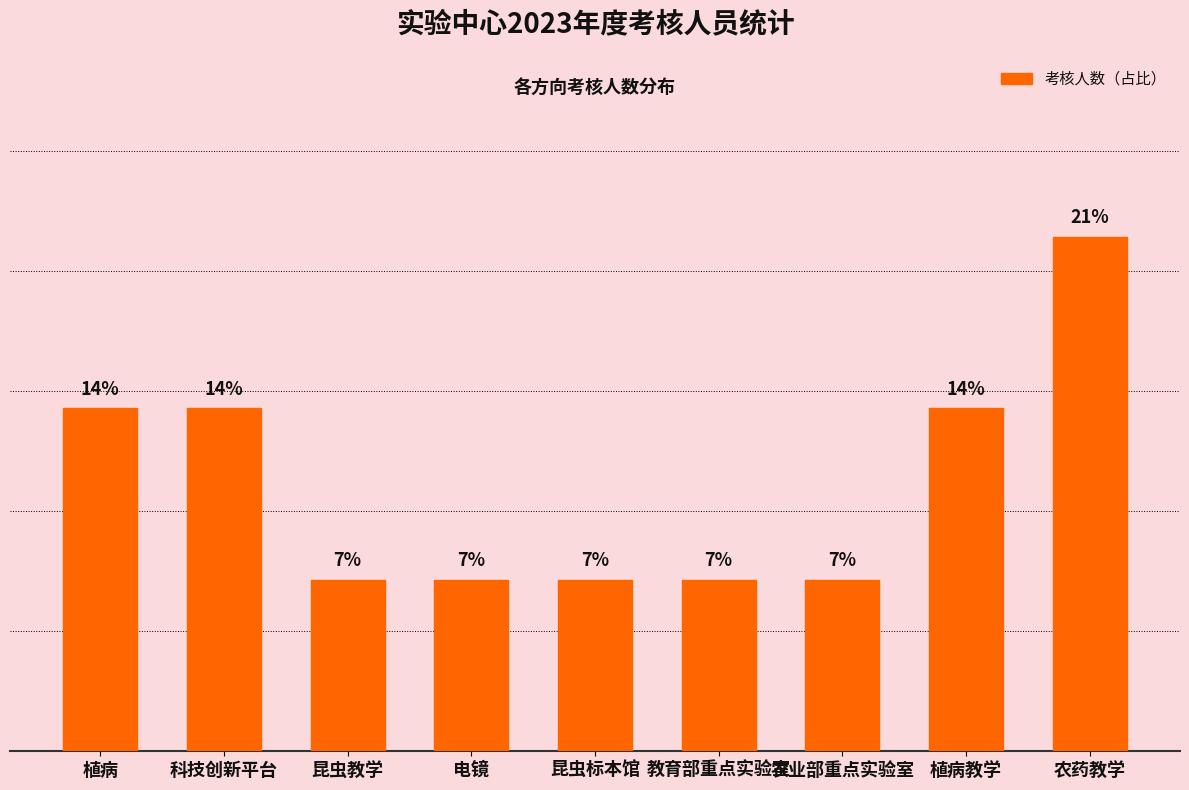

How many distinct data groups are displayed?

1